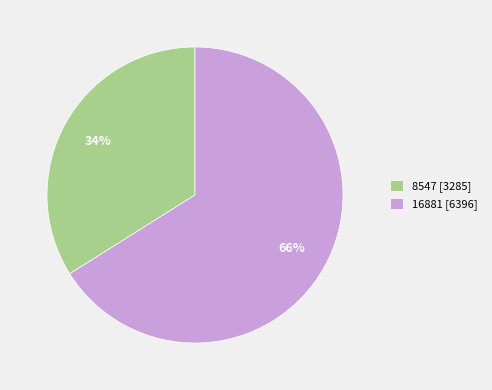

Which has a higher value, 8547 or 16881?

16881